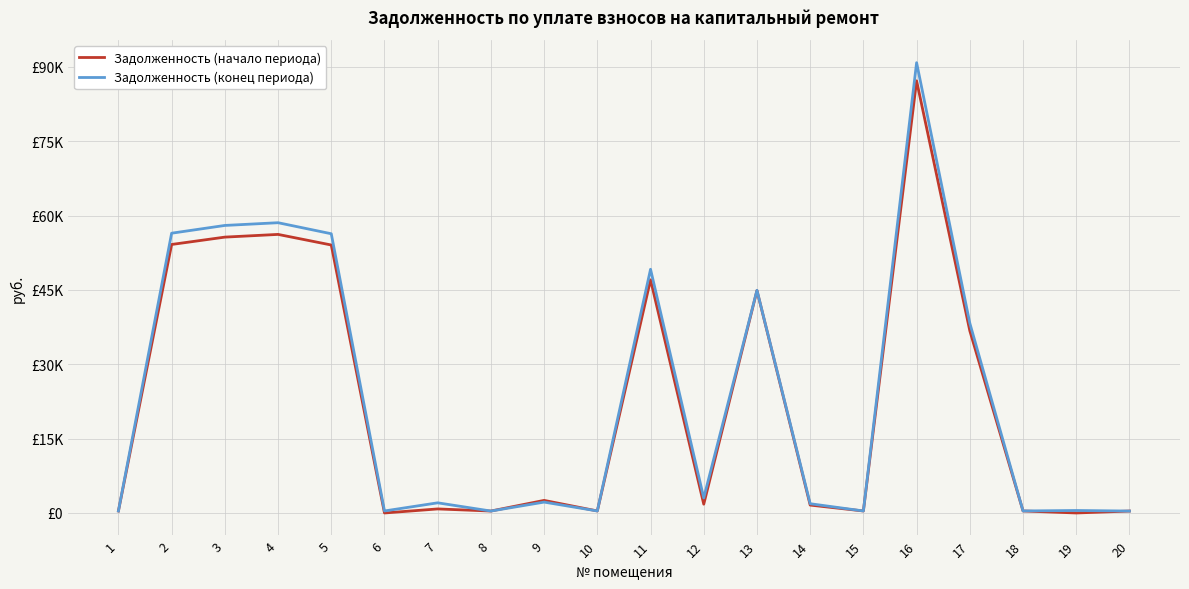

Which series has the largest total across all categories?

Задолженность (конец периода)